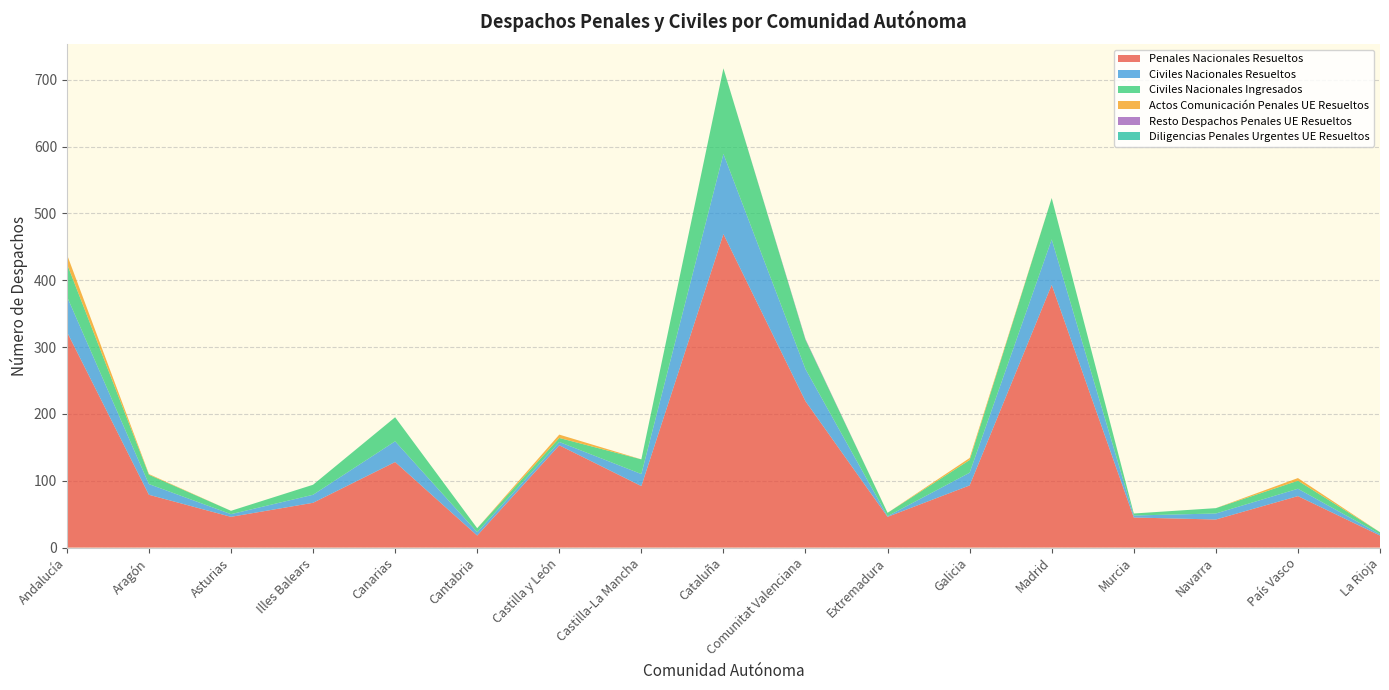

Reading right to left, list all the values displayed in this chart.

Penales Nacionales Resueltos: 18	77	42	45	393	93	46	219	469	92	153	18	128	67	46	79	323
Civiles Nacionales Resueltos: 2	11	9	3	68	19	1	48	120	18	5	5	31	12	4	16	53
Civiles Nacionales Ingresados: 3	12	8	3	62	19	5	44	128	22	6	6	36	15	5	14	49
Actos Comunicación Penales UE Resueltos: 0	4	0	0	0	3	0	0	0	0	5	0	0	0	0	1	14
Resto Despachos Penales UE Resueltos: 0	0	0	0	0	0	0	1	0	0	0	0	0	0	0	0	0
Diligencias Penales Urgentes UE Resueltos: 0	0	0	0	0	0	0	0	0	0	0	0	0	0	0	0	0